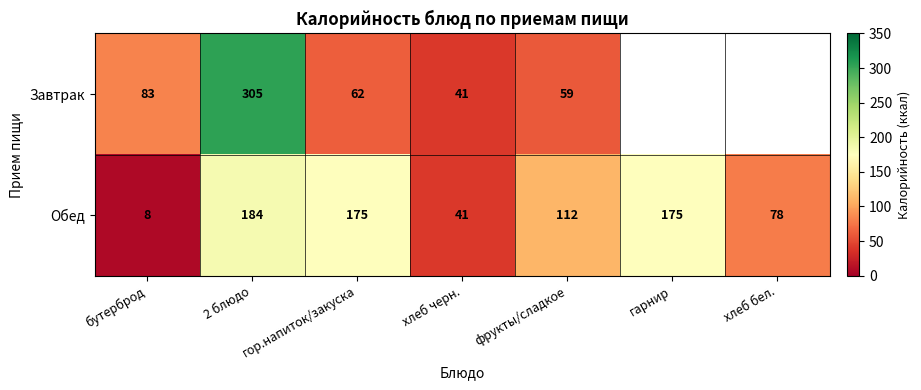

The value of Обед at 2 блюдо is 123.5. True or false?

False